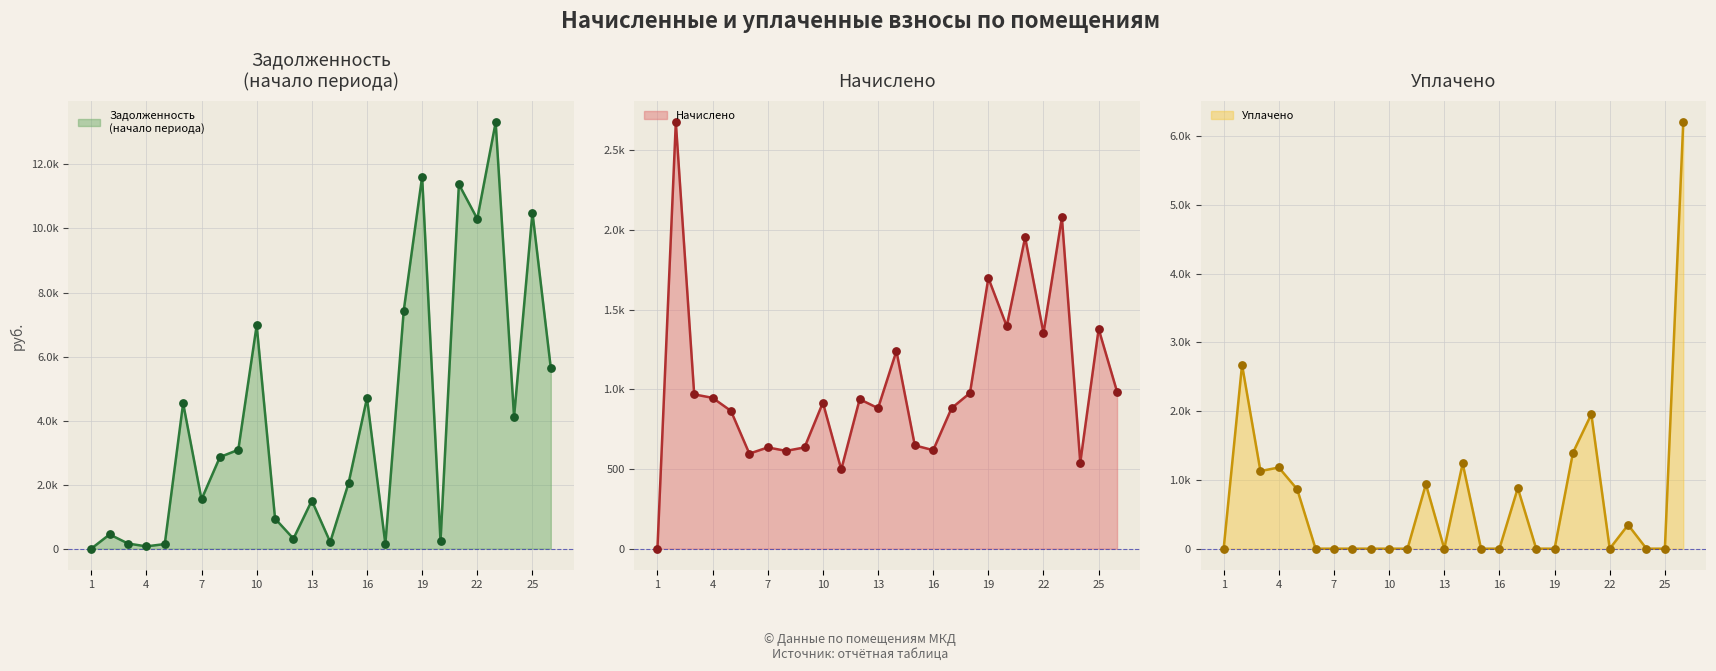

At which category is the sum across all series the highest?

23